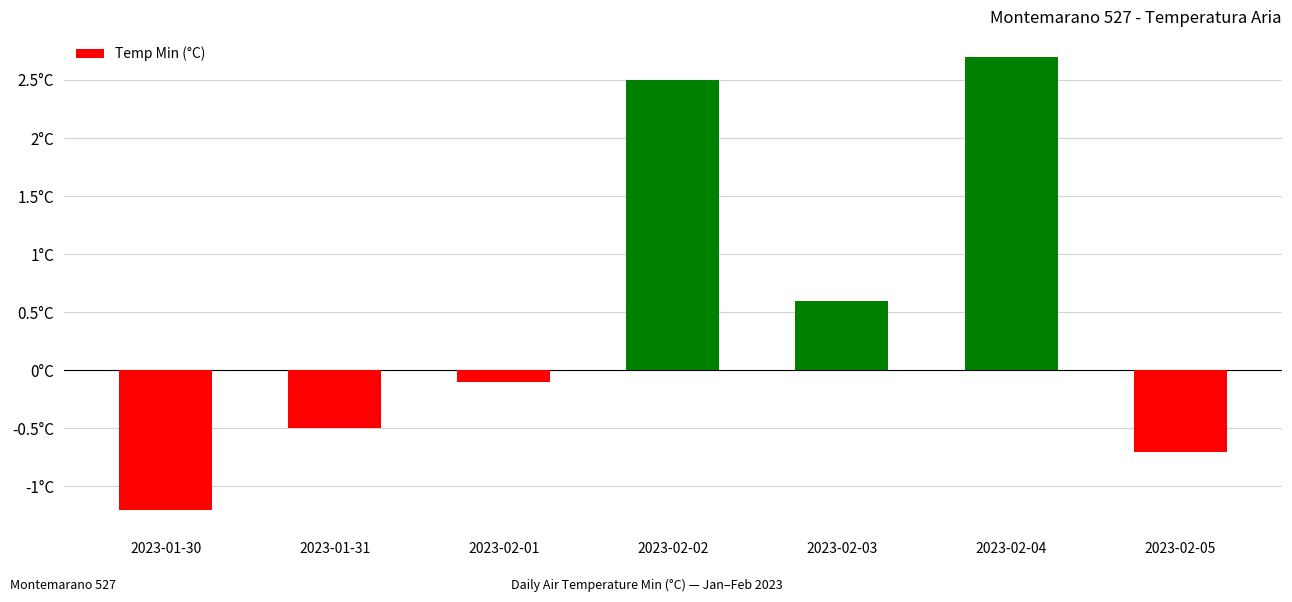

List the labels in order of value, smallest first.

2023-01-30, 2023-02-05, 2023-01-31, 2023-02-01, 2023-02-03, 2023-02-02, 2023-02-04